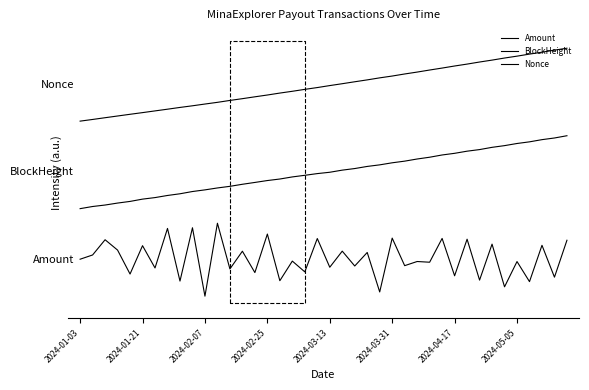

True or false: Nonce and BlockHeight intersect in this chart.

False